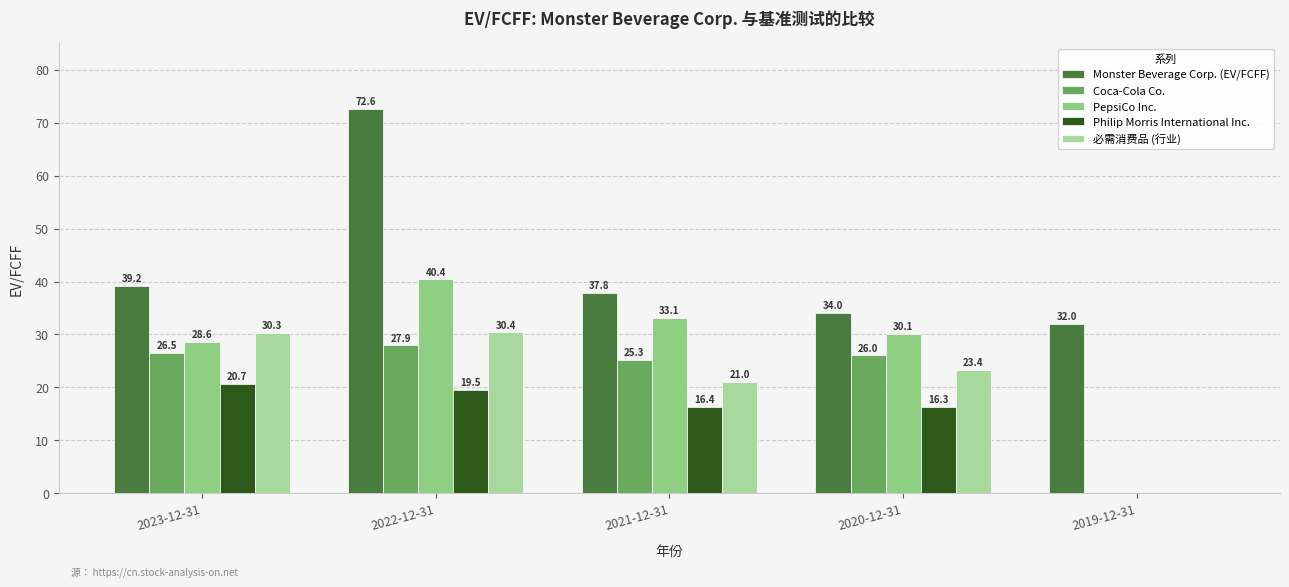

Does the chart contain stacked bars?

No